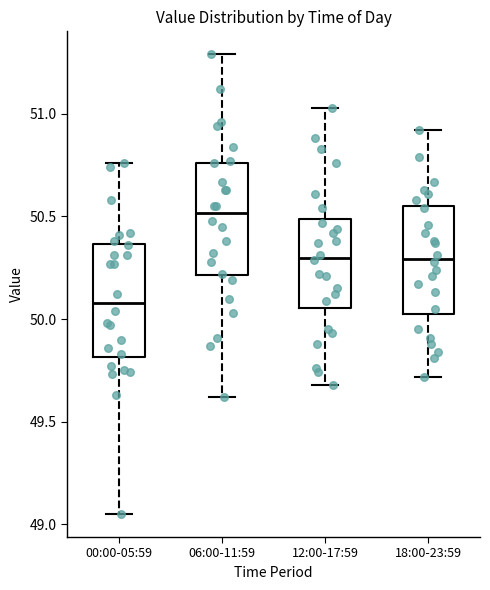

Where is the lower edge of the box for 00:00-05:59 on the y-axis? The values are not printed on the chart, so give them approximately, as read against the axis.

49.80